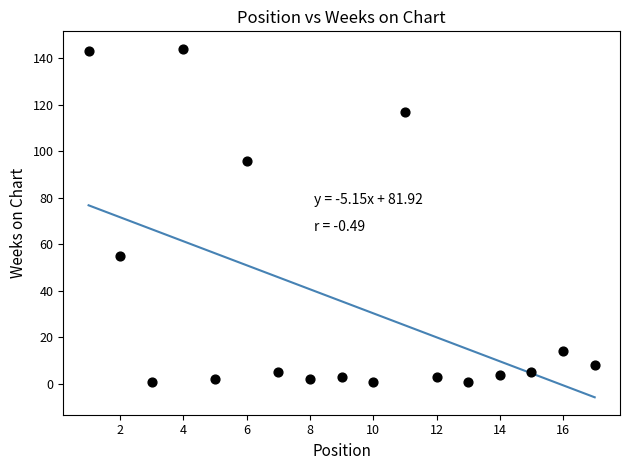

What is the range of X values (max minus min)?

16